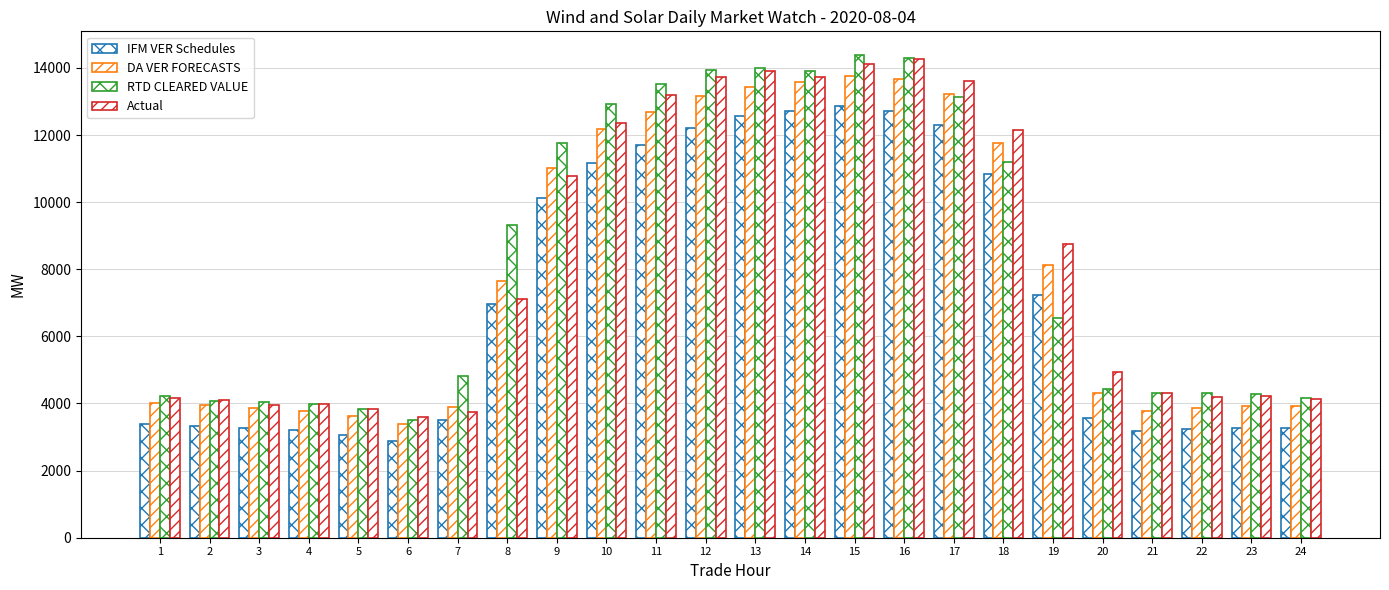

Which category has the lowest value in the DA VER FORECASTS series?

6